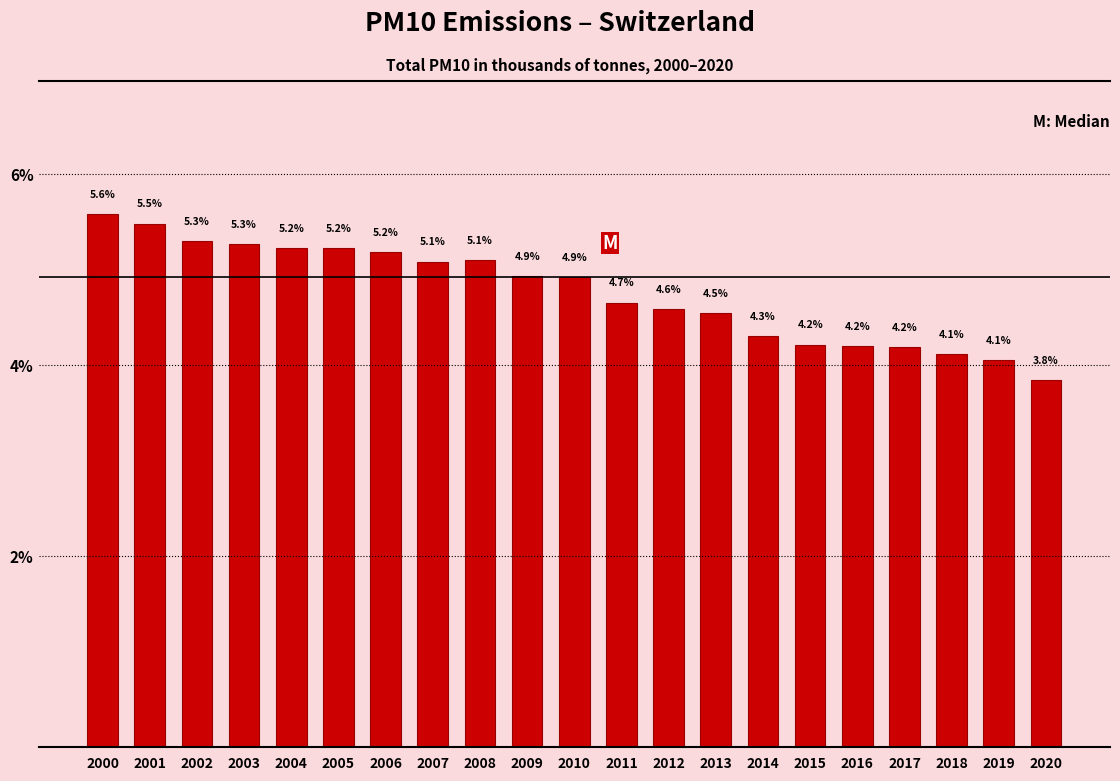

Reading left to right, what are all the values shown in this chart?

5.6	5.5	5.3	5.3	5.2	5.2	5.2	5.1	5.1	4.9	4.9	4.7	4.6	4.5	4.3	4.2	4.2	4.2	4.1	4.1	3.8